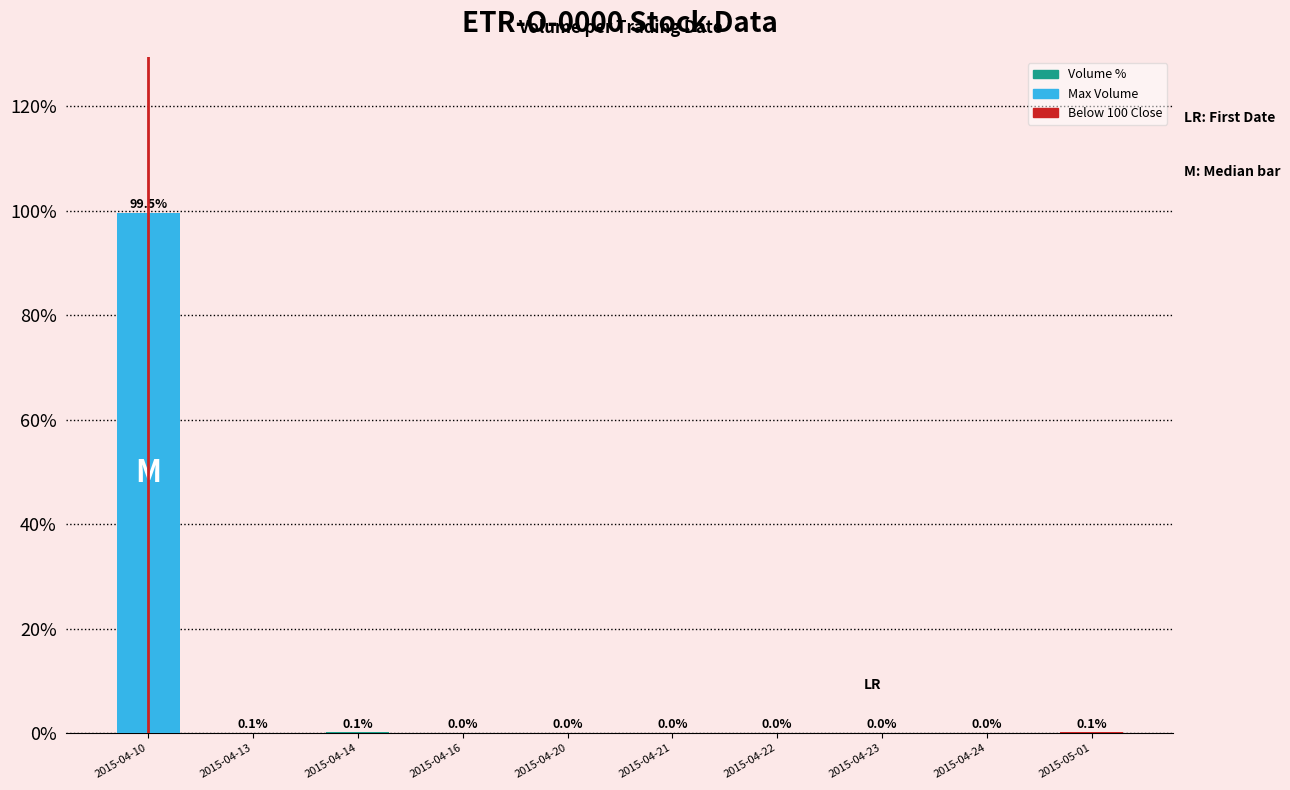

The value at 2015-04-13 is 0.1. True or false?

True